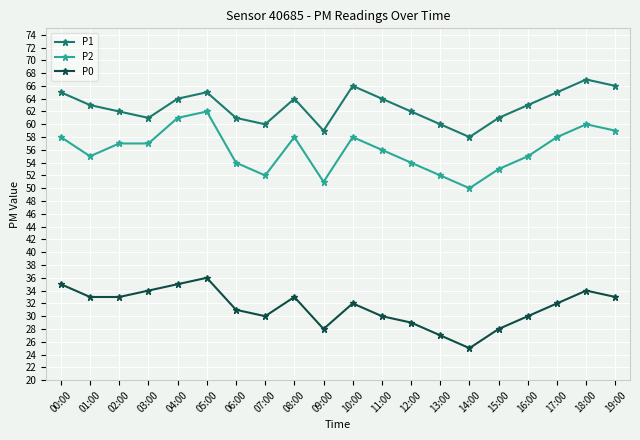

Which series changed the most between 01:00 and 09:00?

P0